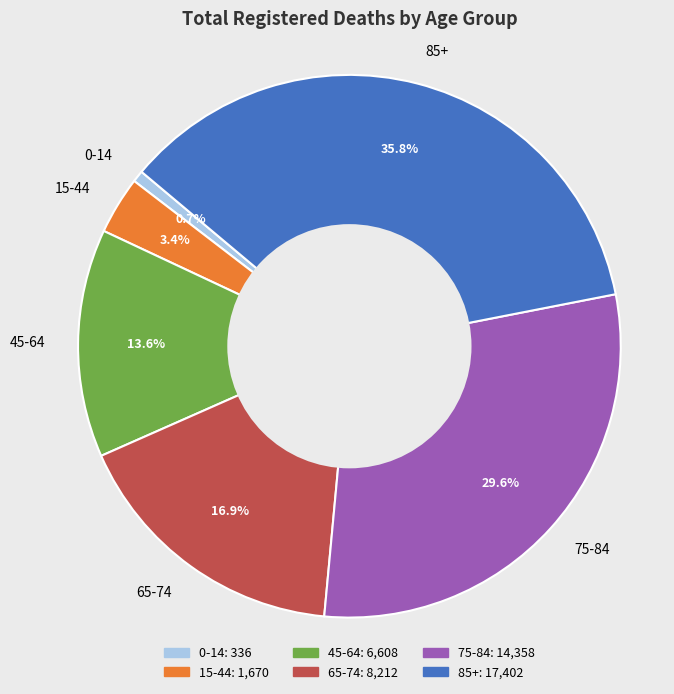

Which slice is the largest?

85+